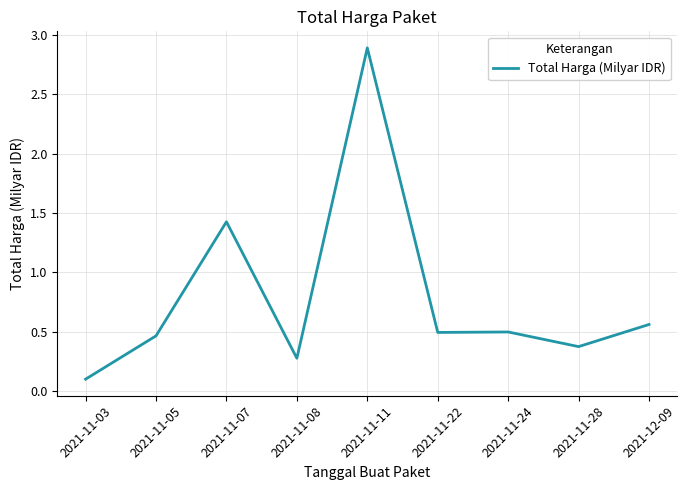

Is this an area chart (filled region under the line)?

No